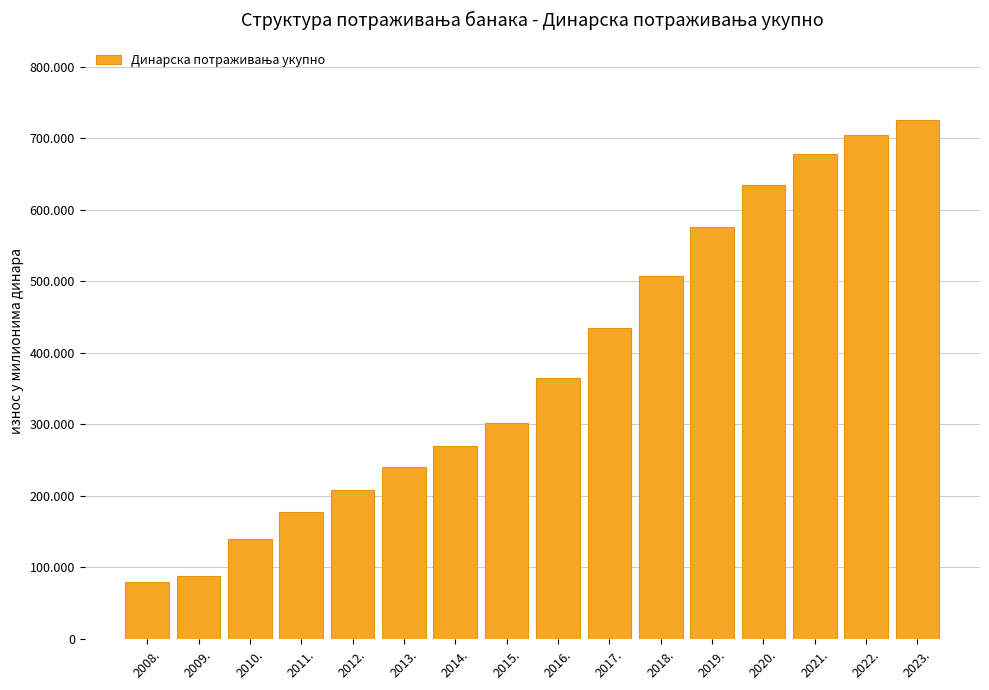

List the labels in order of value, largest first.

2023., 2022., 2021., 2020., 2019., 2018., 2017., 2016., 2015., 2014., 2013., 2012., 2011., 2010., 2009., 2008.